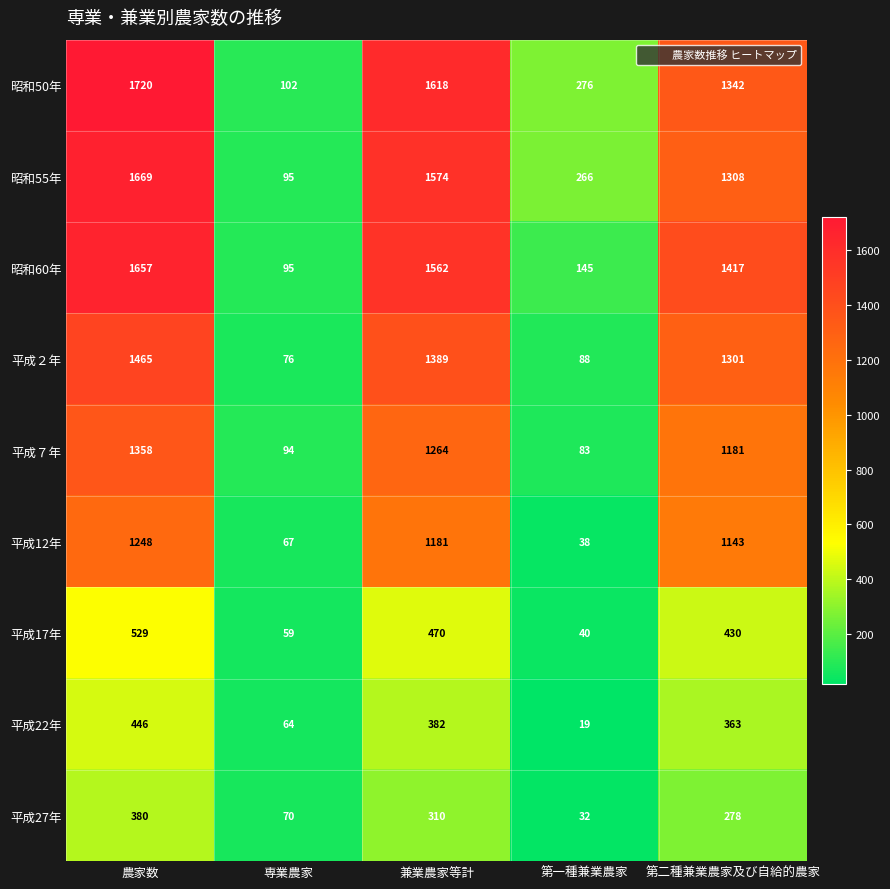

How many categories are shown in the chart?

5